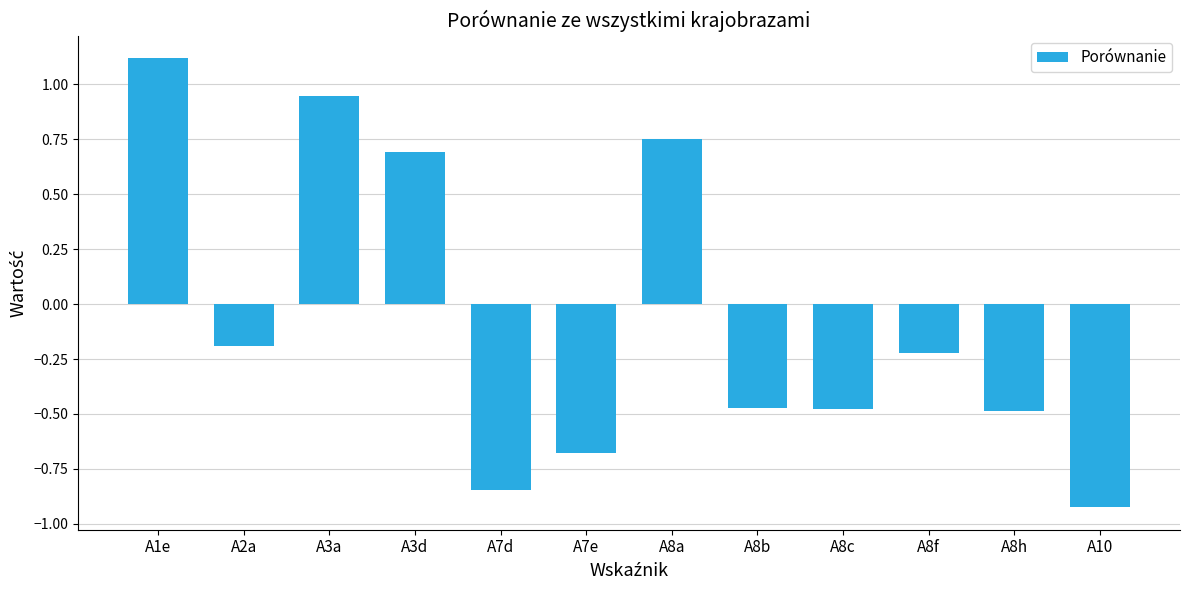

What is the difference between the second highest and minimum values?

1.9